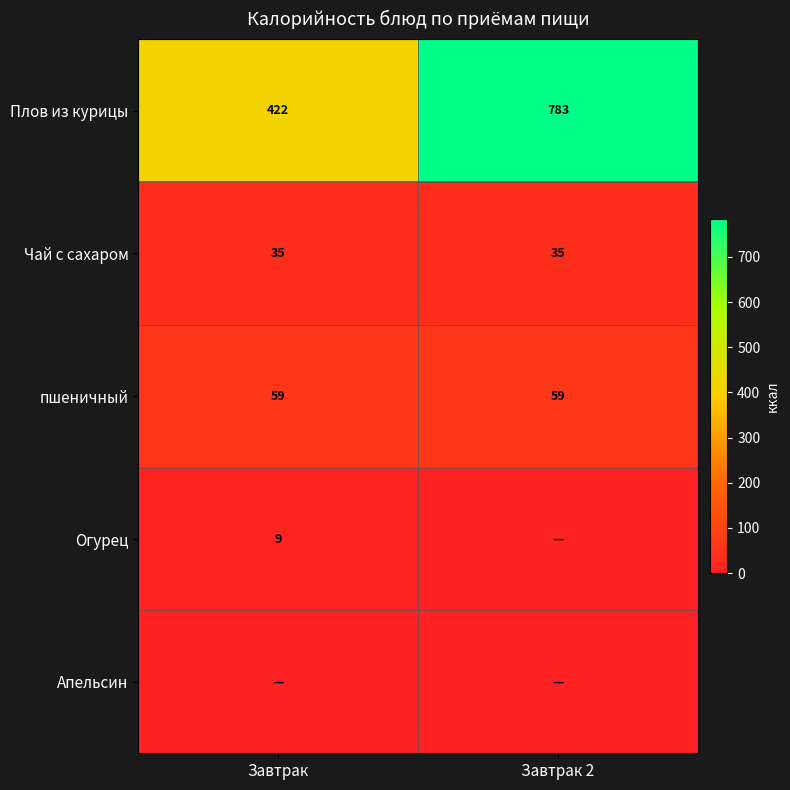

True or false: пшеничный has a value of 30 at Завтрак 2.

False